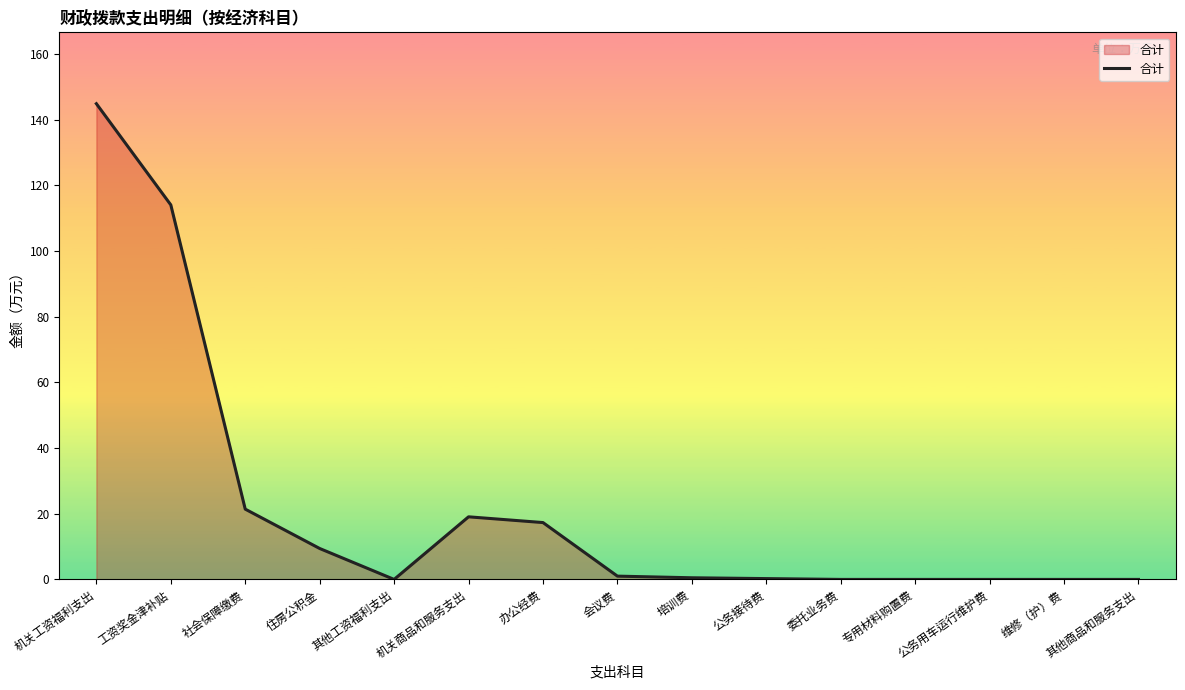

What position from the left is 其他商品和服务支出?

15